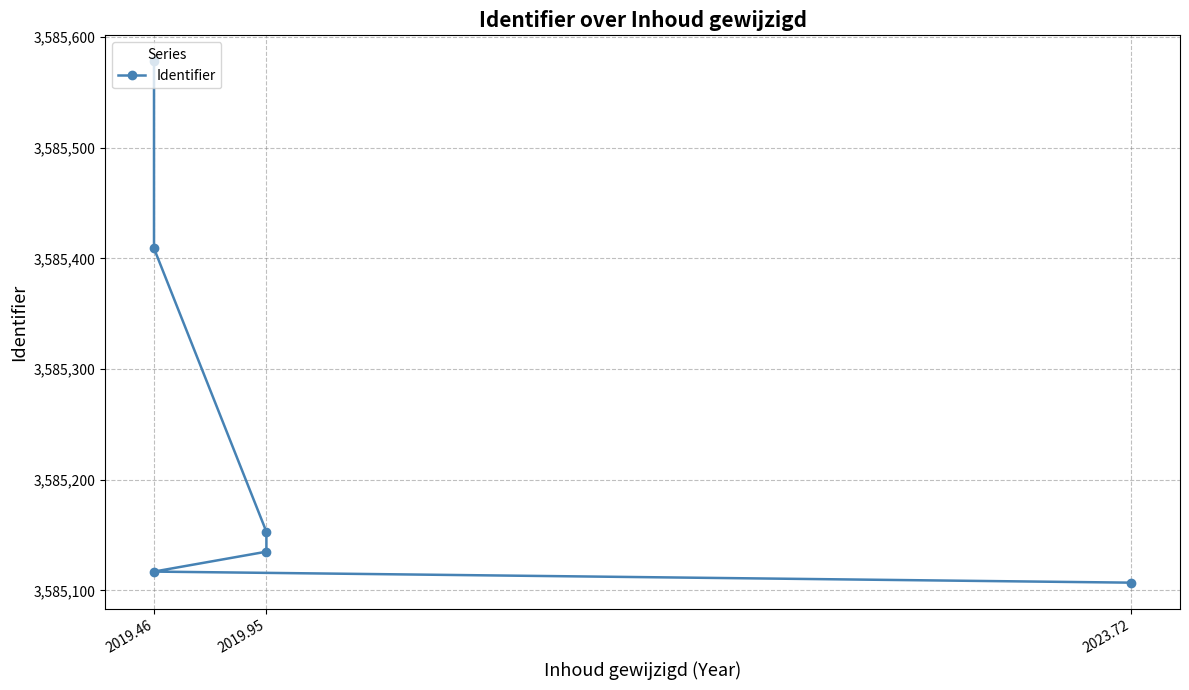

True or false: the data shows 3585153 at 2019.95.

True